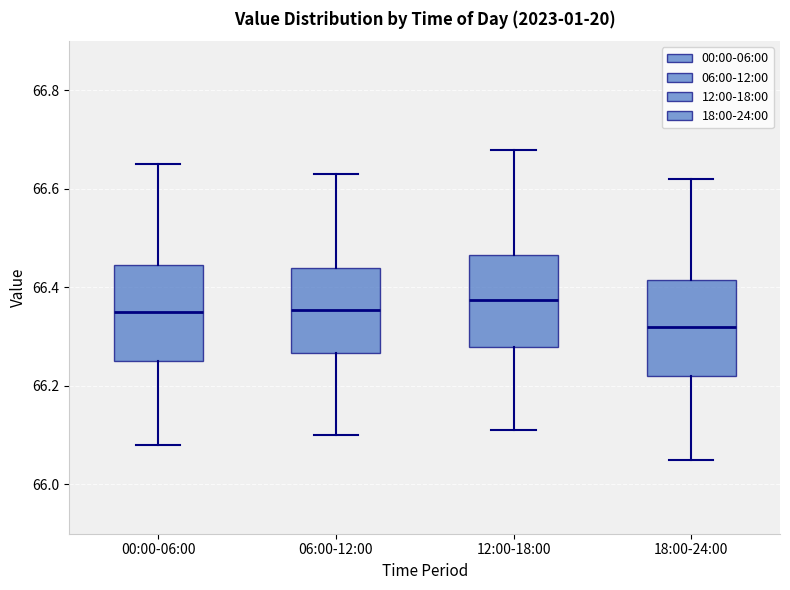

Reading left to right, read every box against the y-axis: the position of its median line, the range the box covers, and the ends of its whiskers. The values are not printed on the chart, so give them approximately, as read against the axis.

00:00-06:00: median 66.36, box 66.26 to 66.44, whiskers 66.08 to 66.66
06:00-12:00: median 66.36, box 66.26 to 66.44, whiskers 66.10 to 66.64
12:00-18:00: median 66.38, box 66.28 to 66.46, whiskers 66.12 to 66.68
18:00-24:00: median 66.32, box 66.22 to 66.42, whiskers 66.06 to 66.62